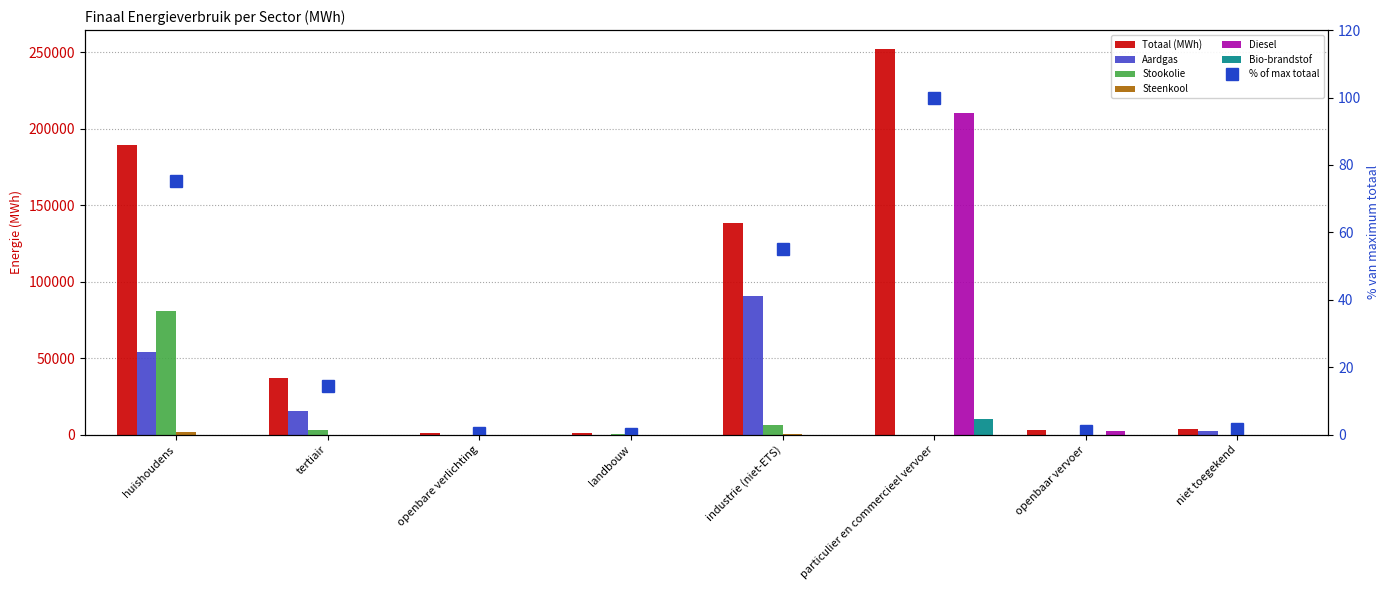

How many positive values does the Steenkool series have?

3